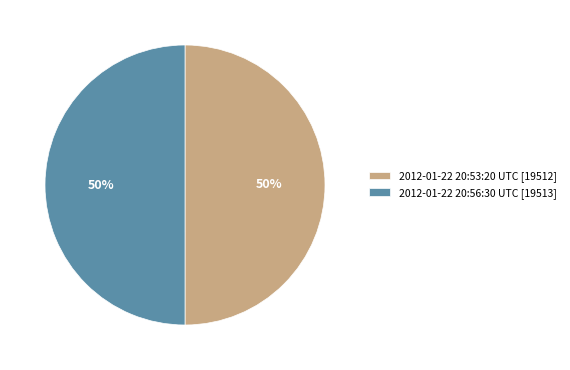

Do 2012-01-22 20:53:20 UTC [19512] and 2012-01-22 20:56:30 UTC [19513] together represent more than half of the pie?

Yes